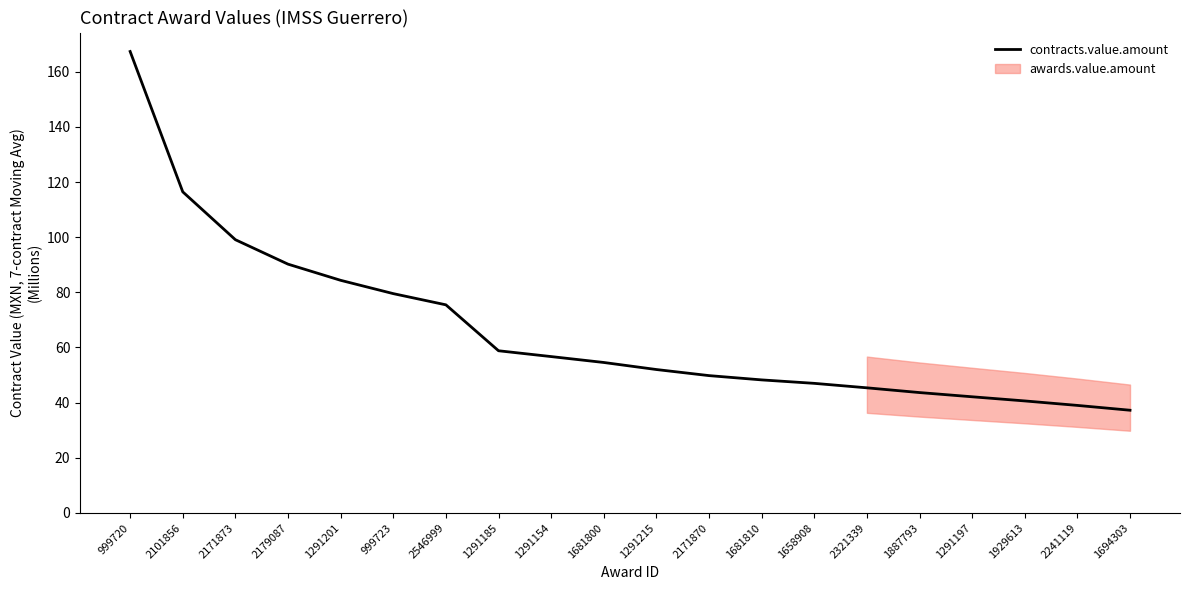

List the labels in order of value, largest first.

999720, 2101856, 2171873, 2179087, 1291201, 999723, 2546999, 1291185, 1291154, 1681800, 1291215, 2171870, 1681810, 1658908, 2321339, 1887793, 1291197, 1929613, 2241119, 1694303